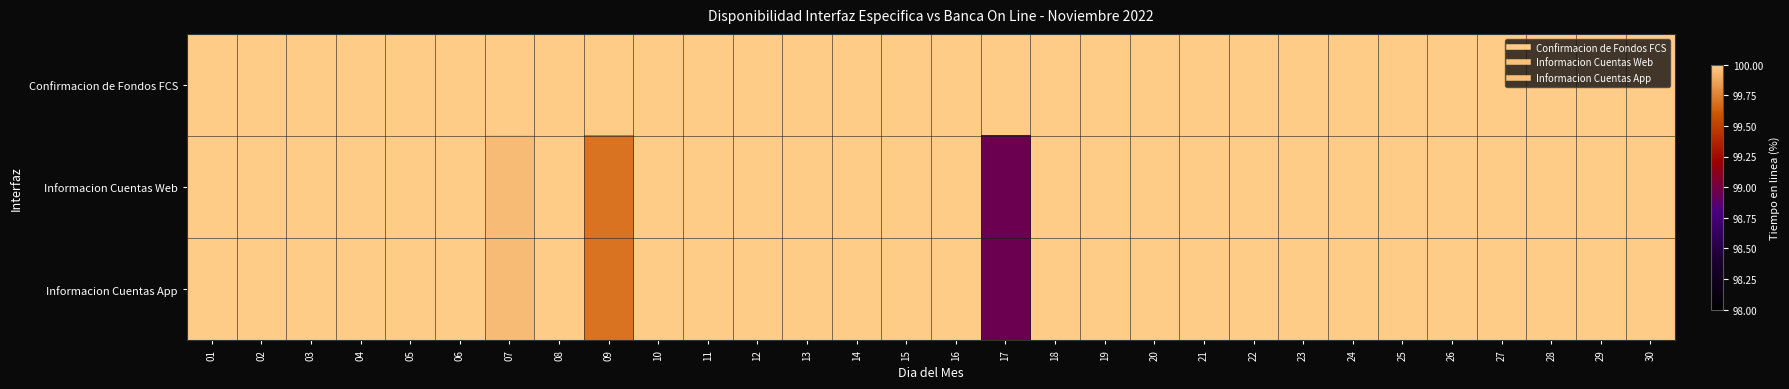

Rank the series at 16 from lowest to highest value.

Confirmacion de Fondos FCS, Informacion Cuentas Web, Informacion Cuentas App